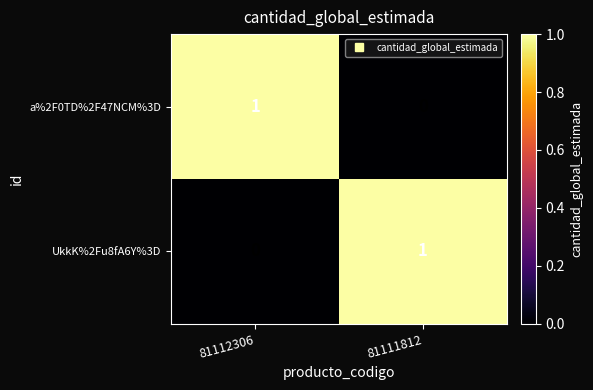

Rank the series at 81111812 from lowest to highest value.

a%2F0TD%2F47NCM%3D, UkkK%2Fu8fA6Y%3D